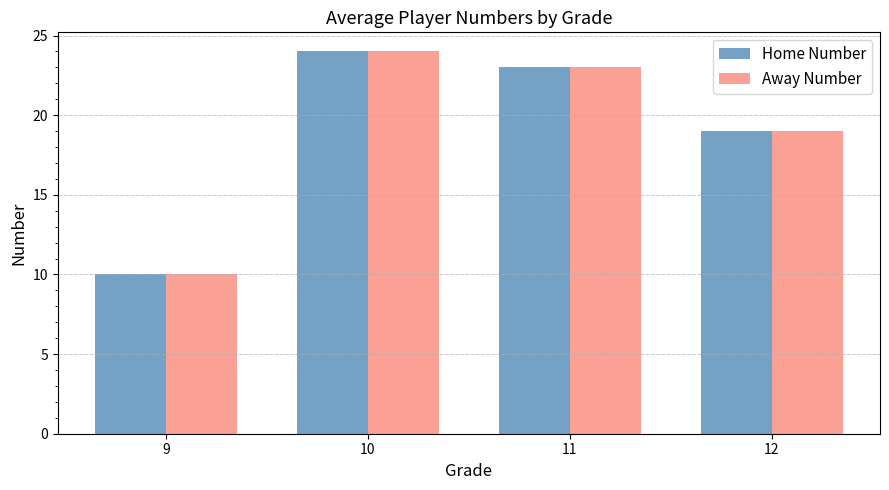

Is the value of Away Number at 10 greater than the value of Home Number at 9?

Yes